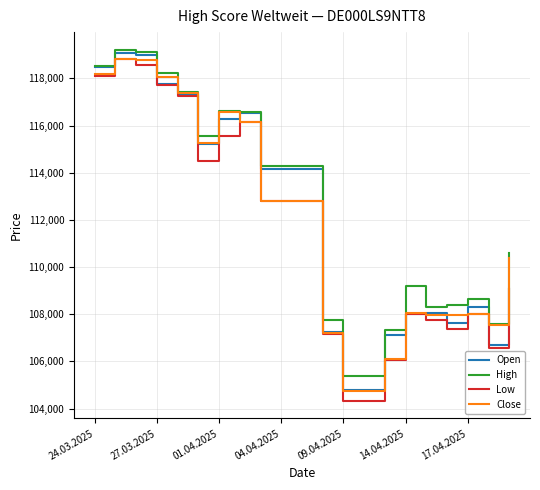

What is the sum of all Low values?

2343660